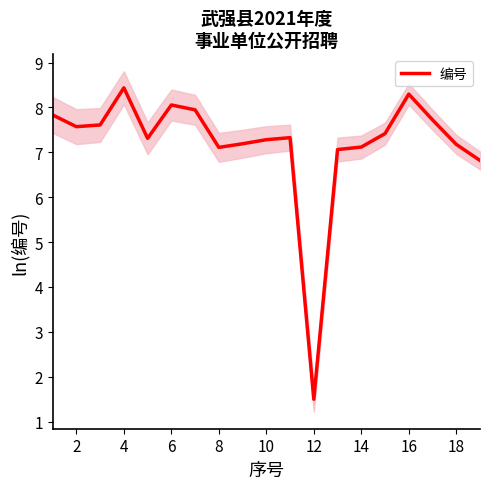

True or false: 编号 has a value of 2.3 at 6.

False